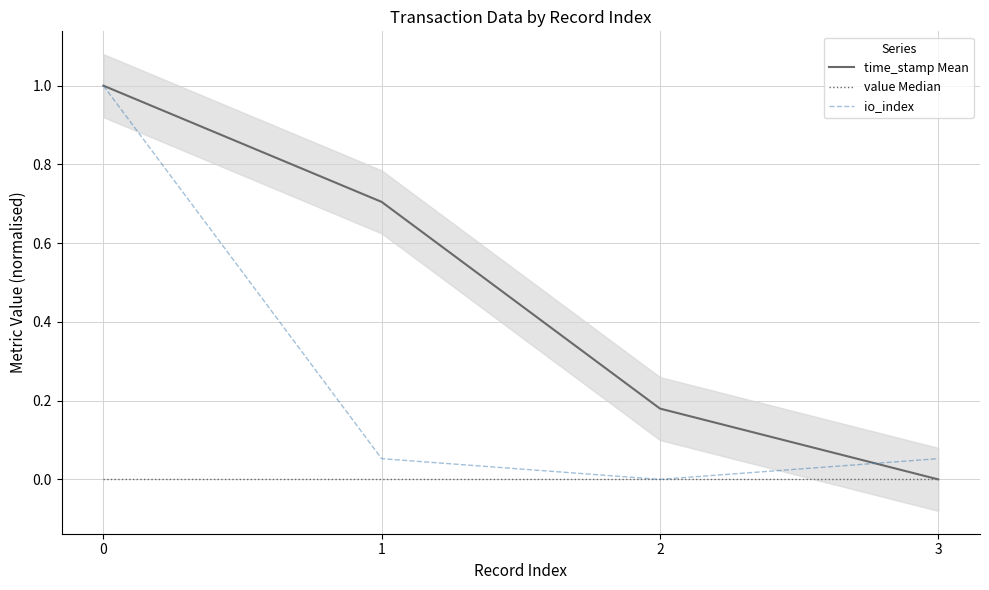

What is the sum of the time_stamp Mean values at 2 and 3?

0.2